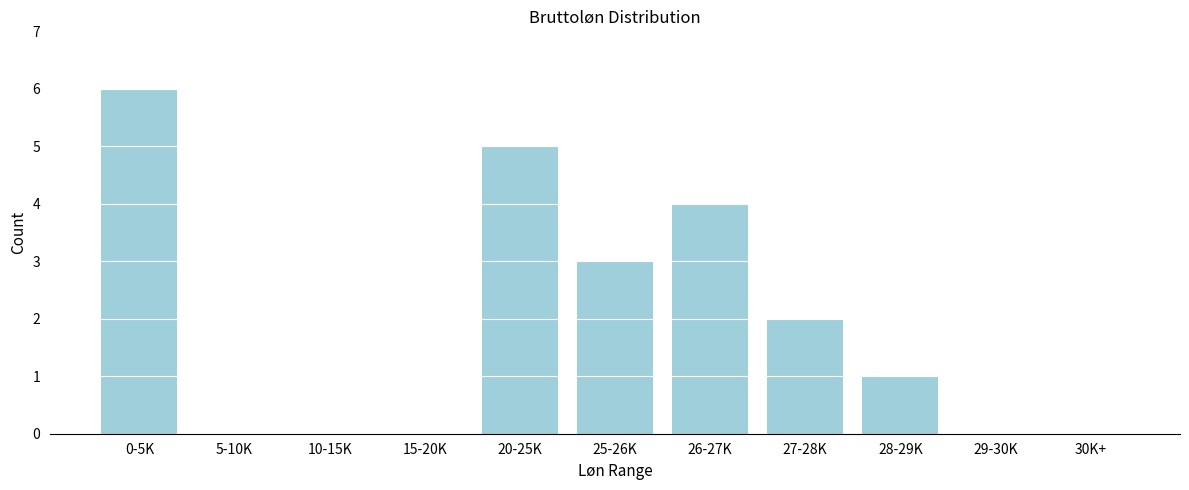

Reading left to right, what are all the values shown in this chart?

0-5K=6	5-10K=0	10-15K=0	15-20K=0	20-25K=5	25-26K=3	26-27K=4	27-28K=2	28-29K=1	29-30K=0	30K+=0